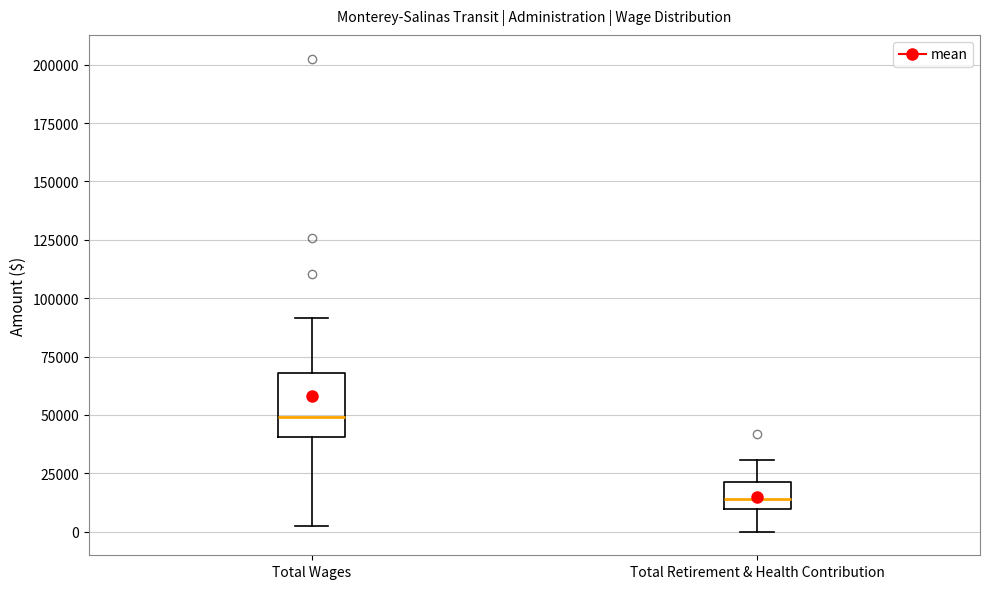

Comparing the boxes themselves (not the whiskers), which one is the tallest?

Total Wages